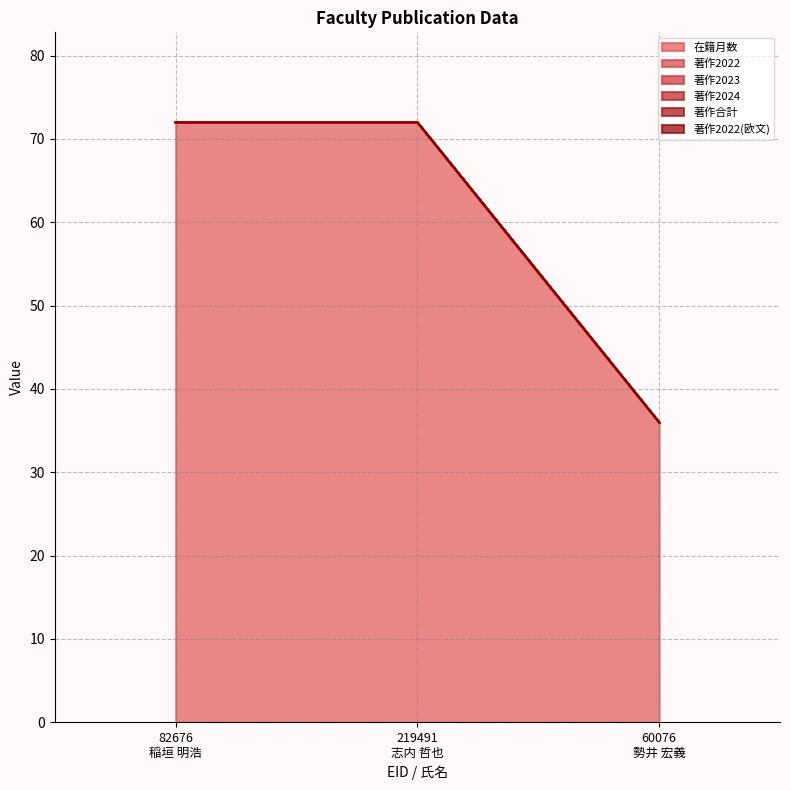

At 60076
勢井 宏義, list the series in order from smallest to largest.

著作2022, 著作2023, 著作2024, 著作合計, 著作2022(欧文), 在籍月数